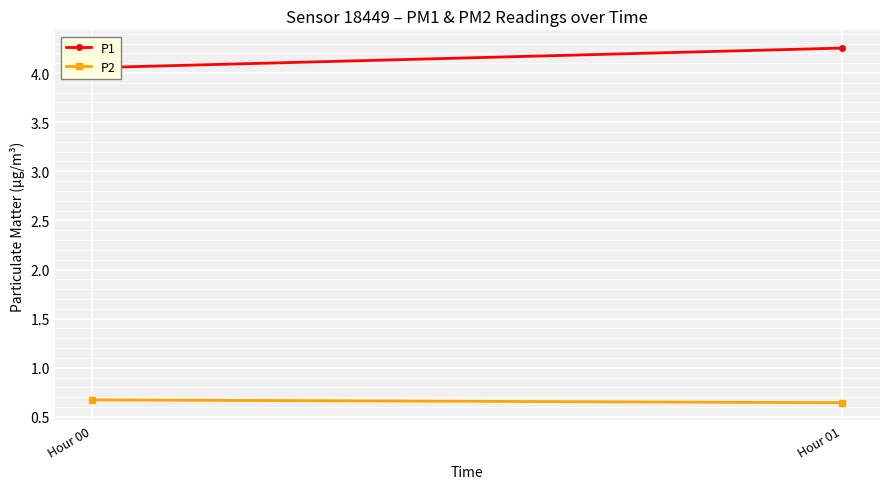

What is the greatest value displayed?

4.3